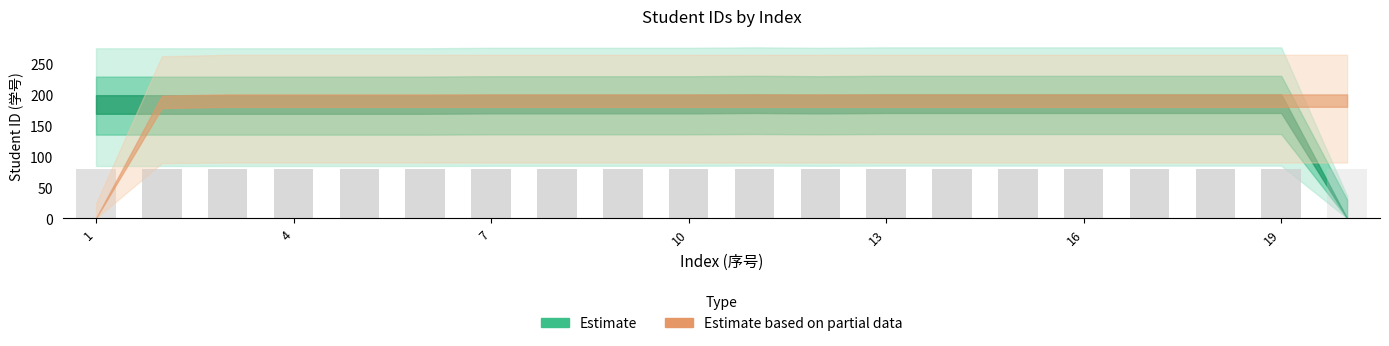

Which series has the largest total across all categories?

Estimate based on partial data